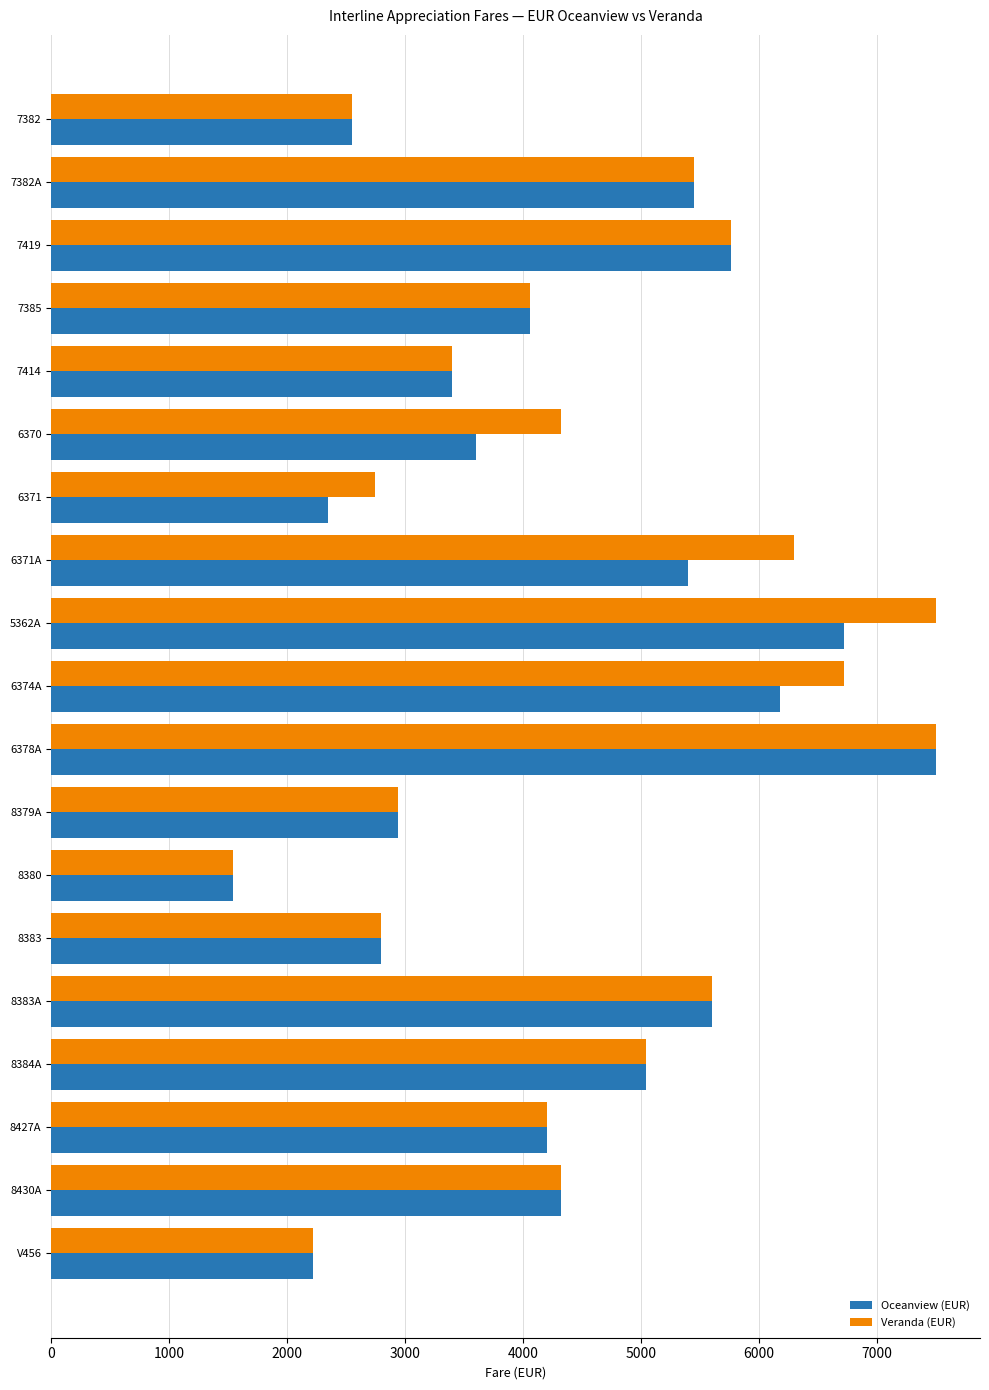

The Veranda (EUR) series shows 12964 at 6378A. True or false?

False